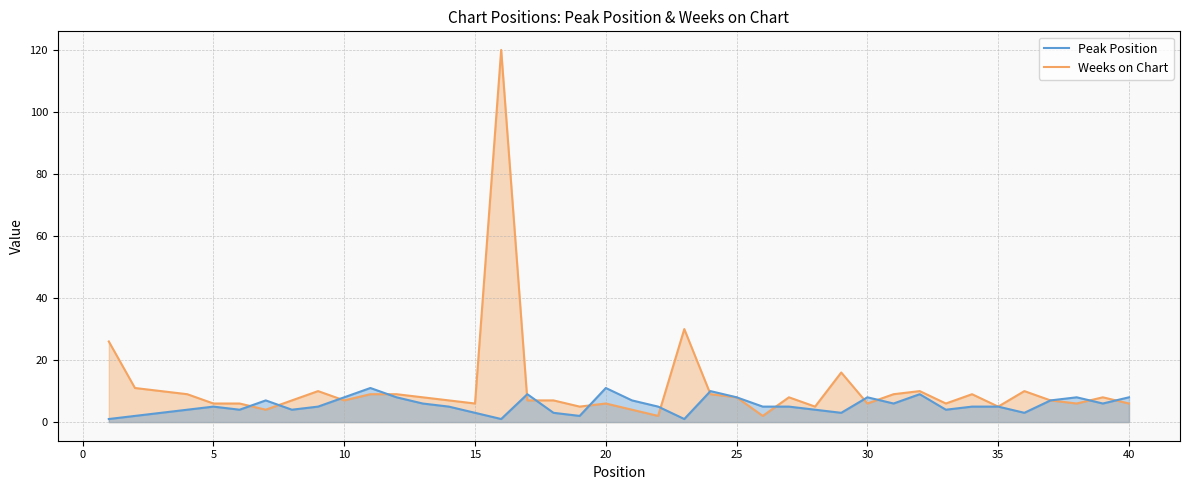

What is the maximum value shown in the chart?

120